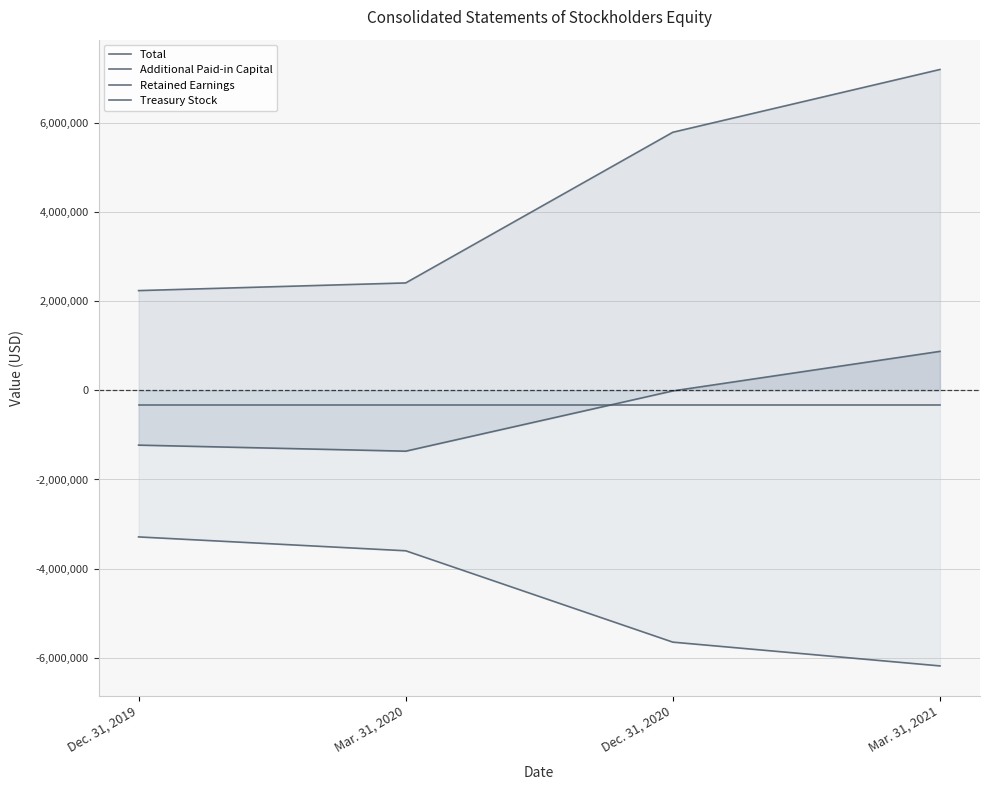

Does the chart display data point markers on the line(s)?

No